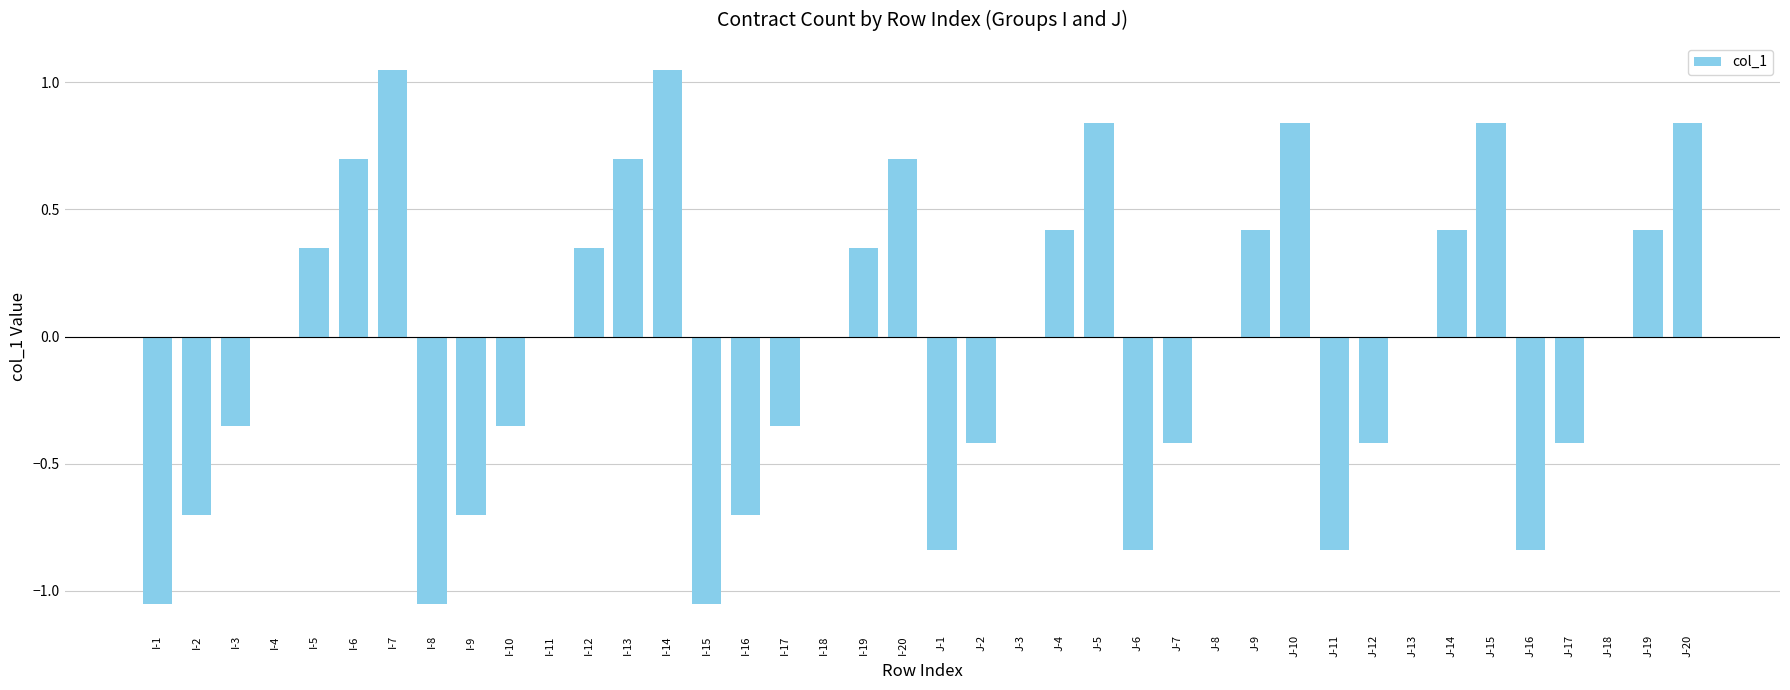

What is the sum of the values at J-3 and I-13?

0.7